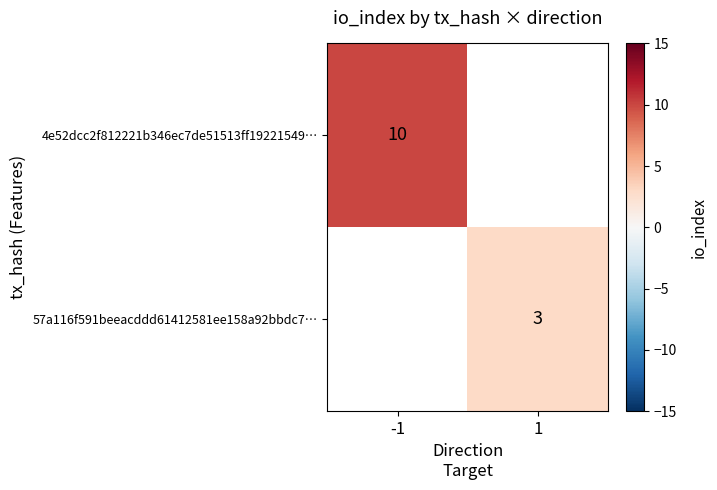

True or false: 57a116f591beeacddd61412581ee158a92bbdc7… has a value of 3 at 1.

True